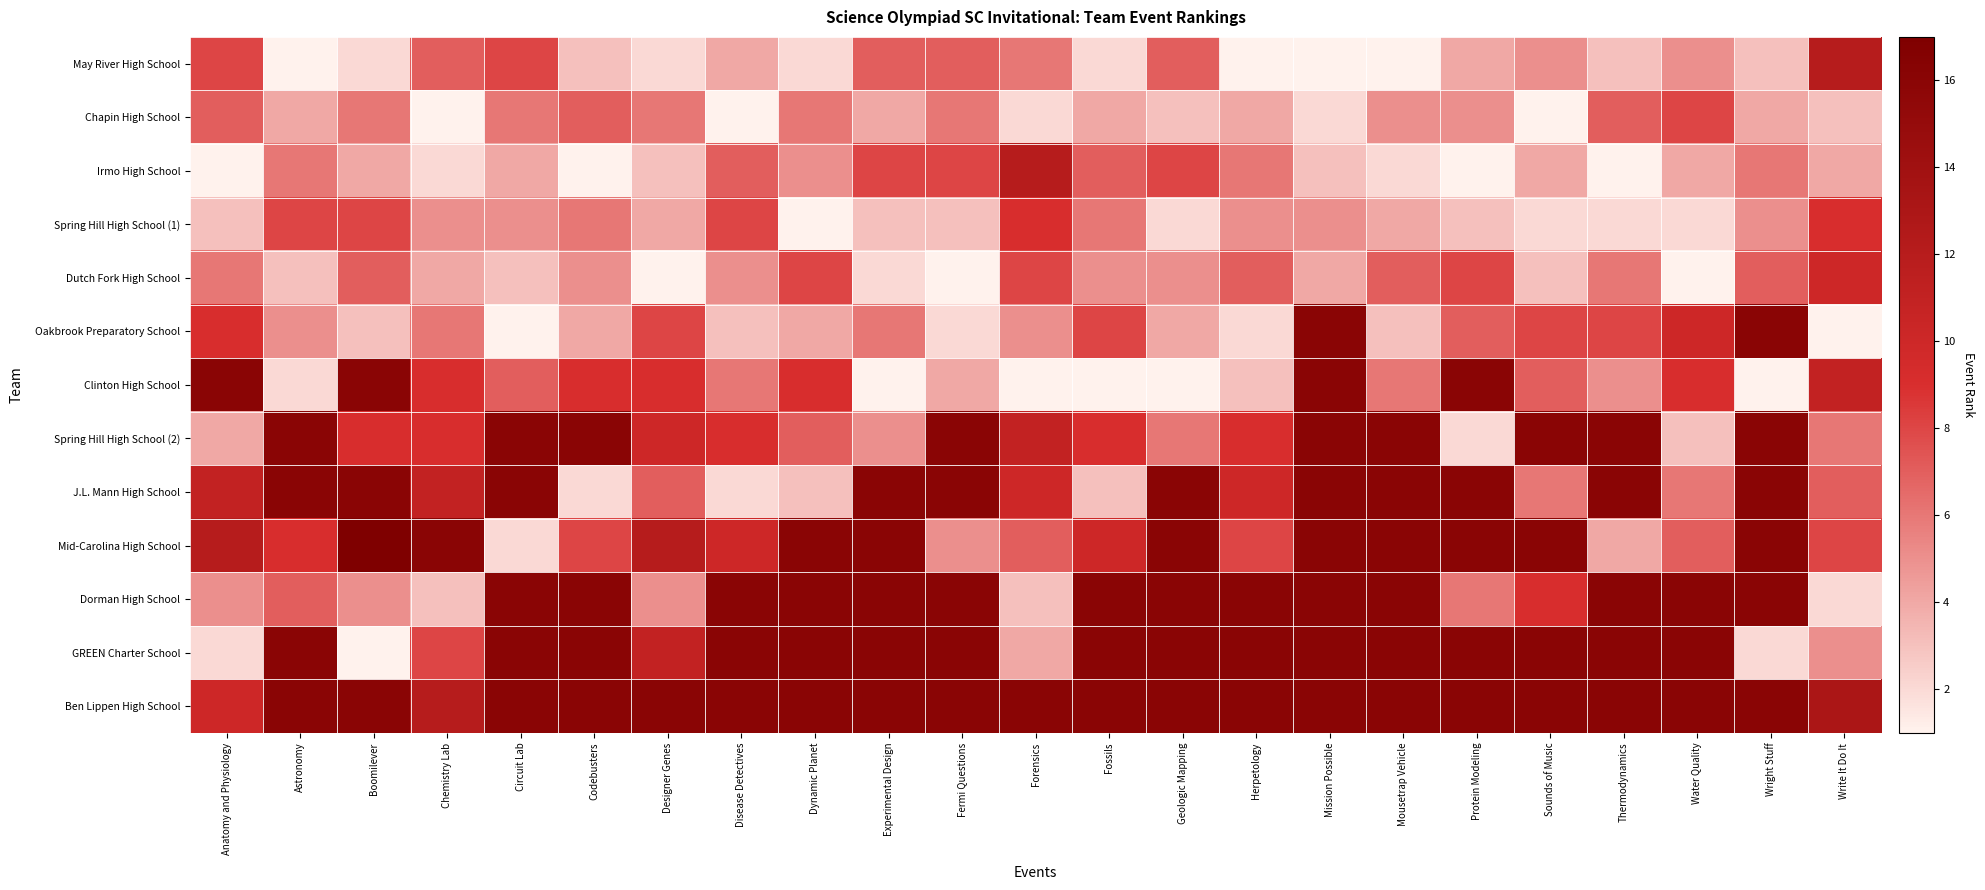

At which category is the sum across all series the highest?

Mission Possible